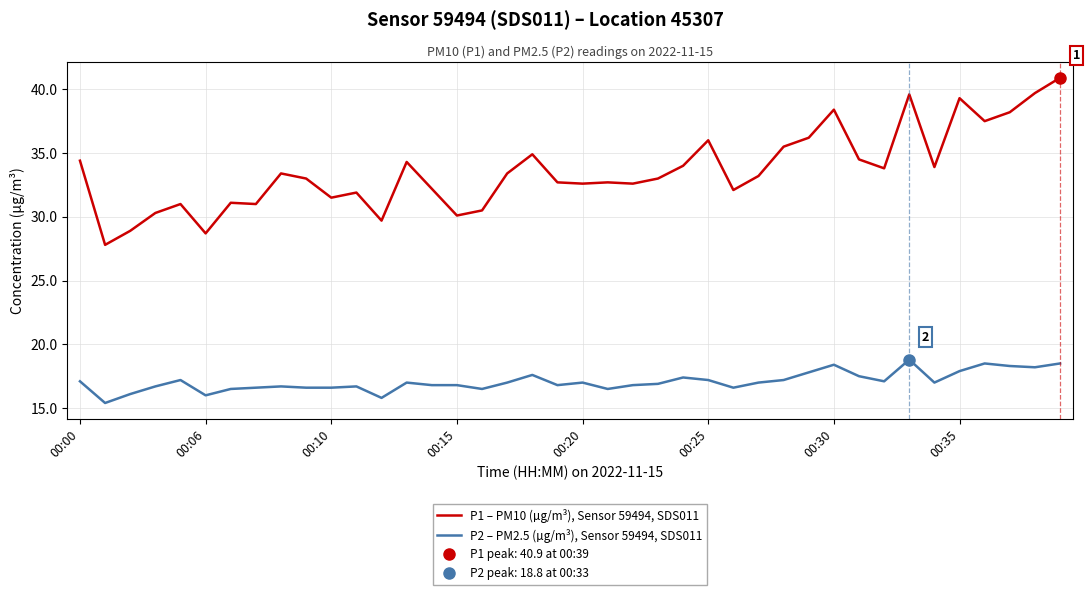

How many distinct data groups are displayed?

2